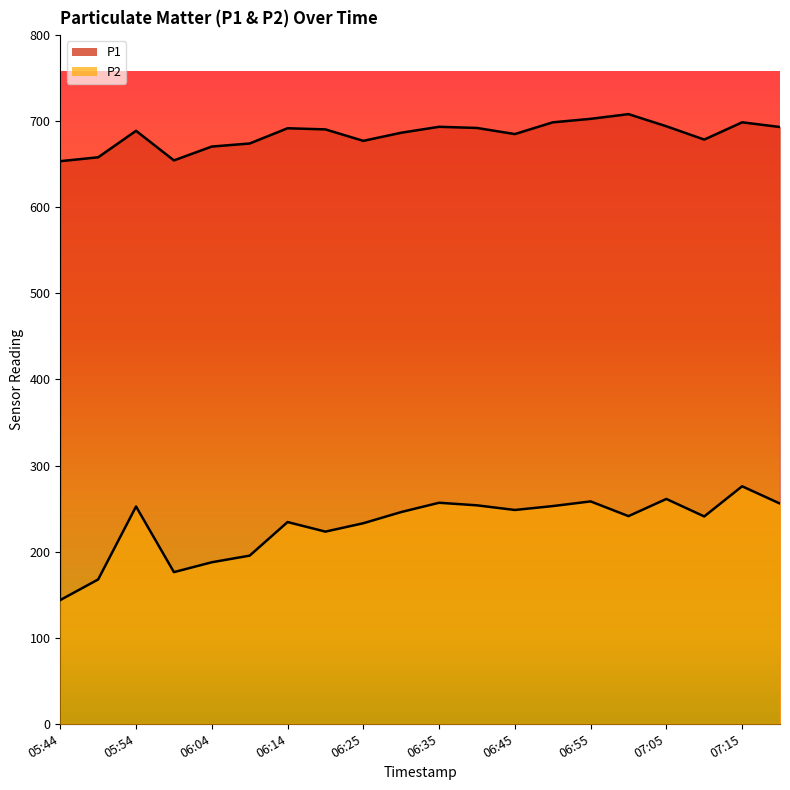

What is the difference between the maximum and minimum values in the P1 series?

54.6